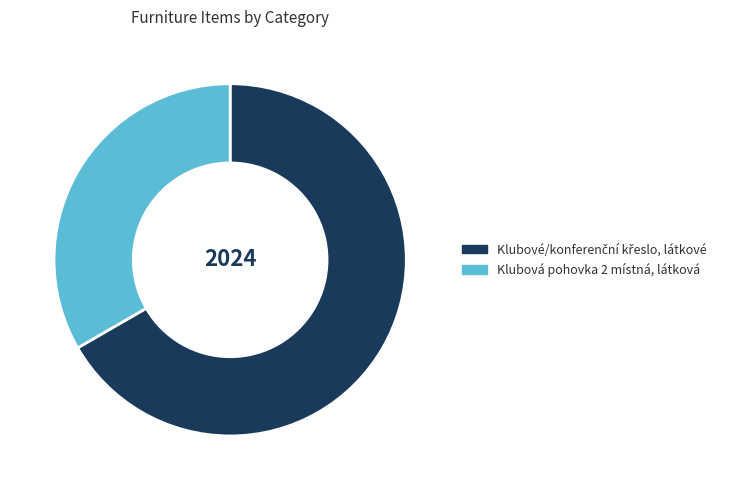

Does any single category account for the majority?

Yes